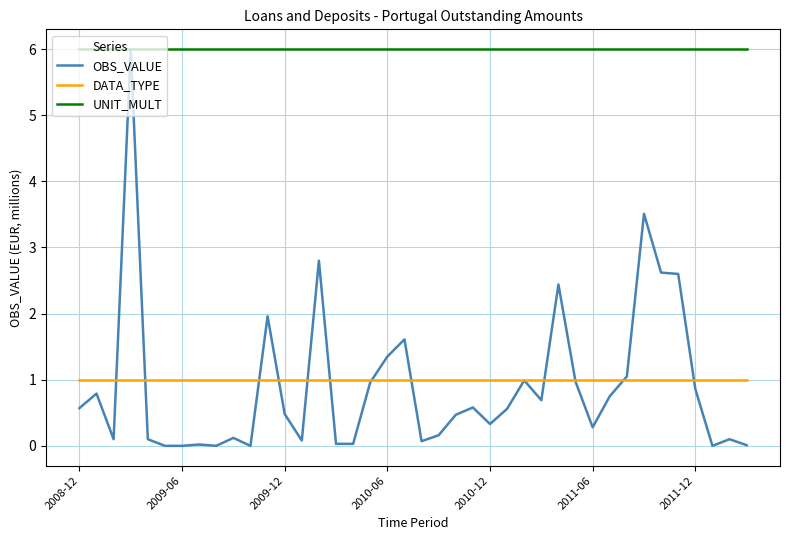

What is the highest value of the UNIT_MULT series?

6.0